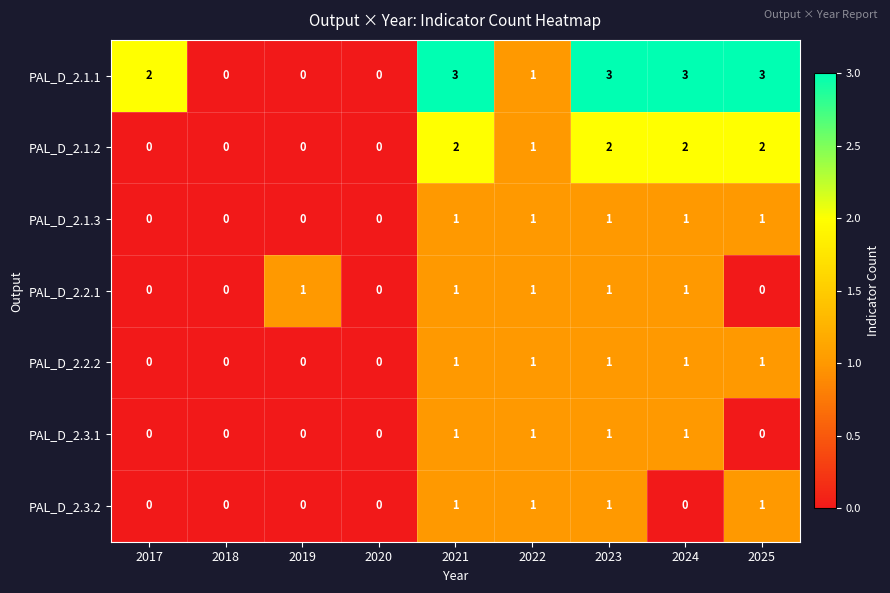

Which series has the widest spread of values?

PAL_D_2.1.1